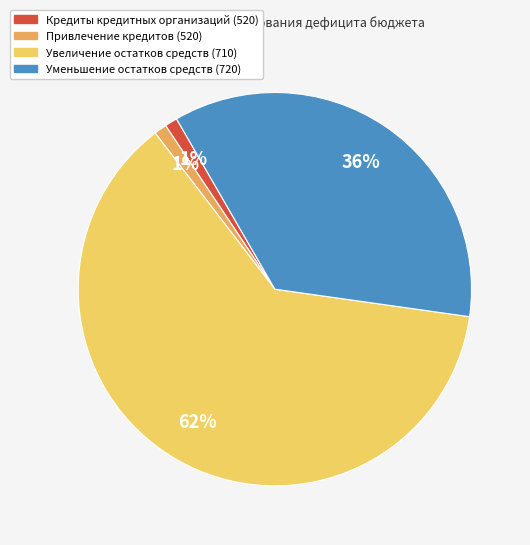

How many segments does this pie chart have?

4